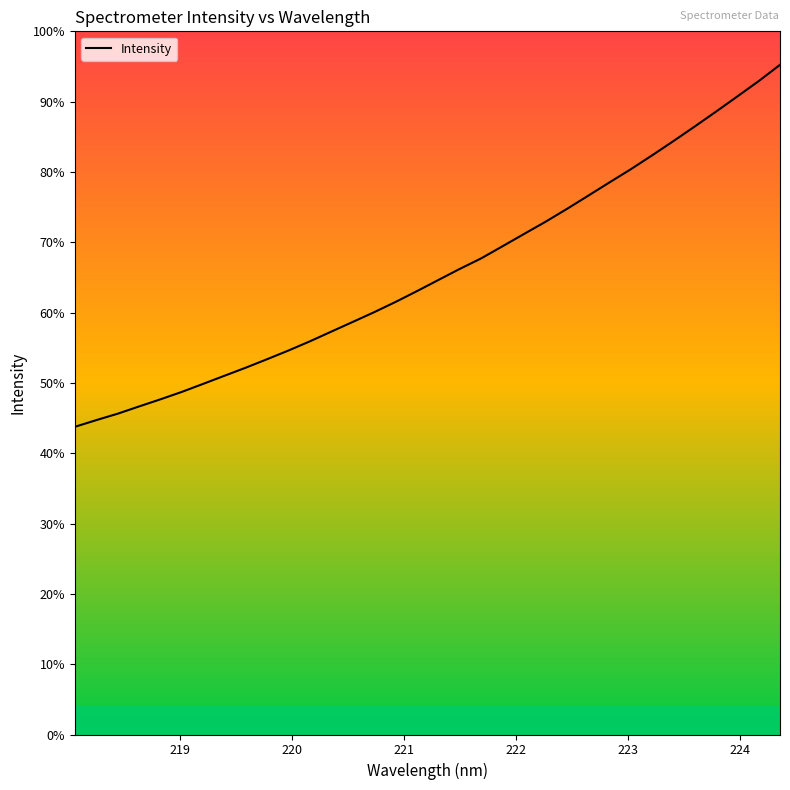

Does the chart have visible grid lines?

No